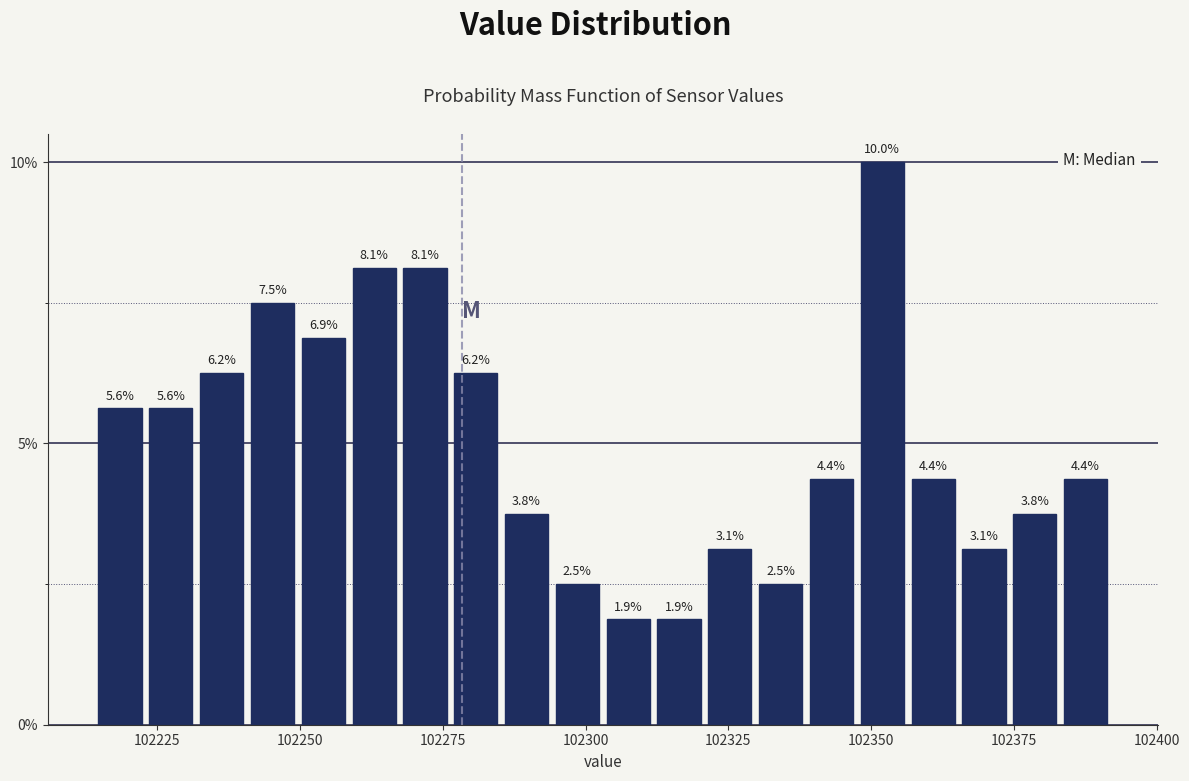

Around what value on the x-axis is the tallest bar? Give the approximate position of its centre, as read against the axis.

102350